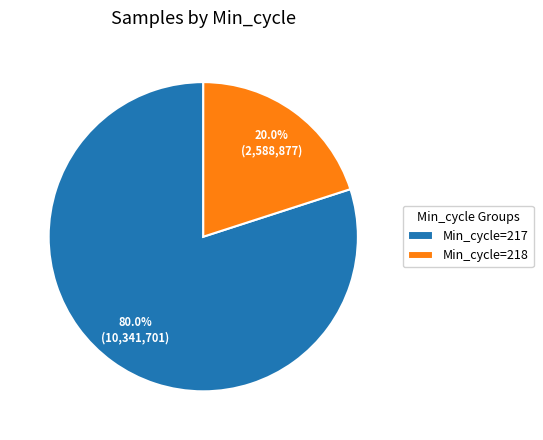

How many segments does this pie chart have?

2